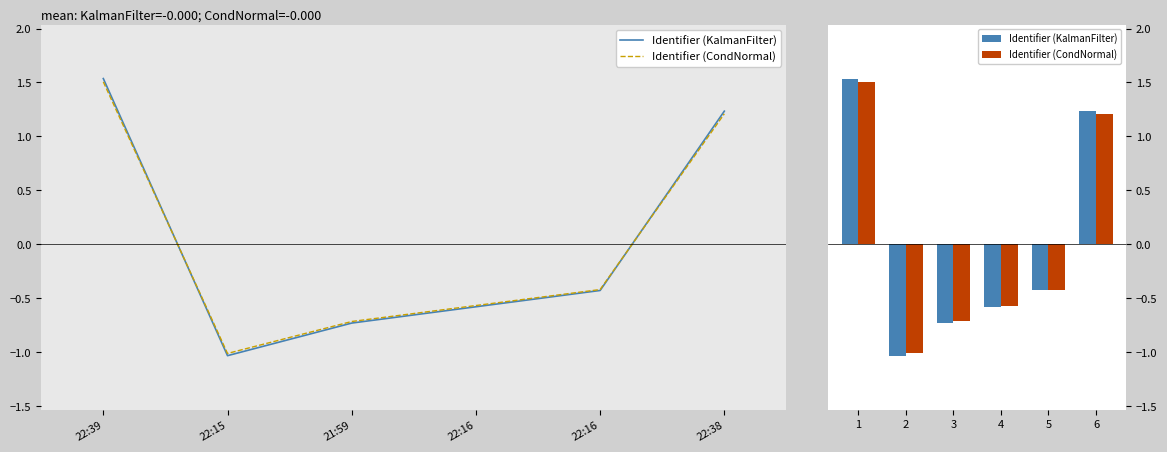

At how many categories does at least one series exceed 1?

2